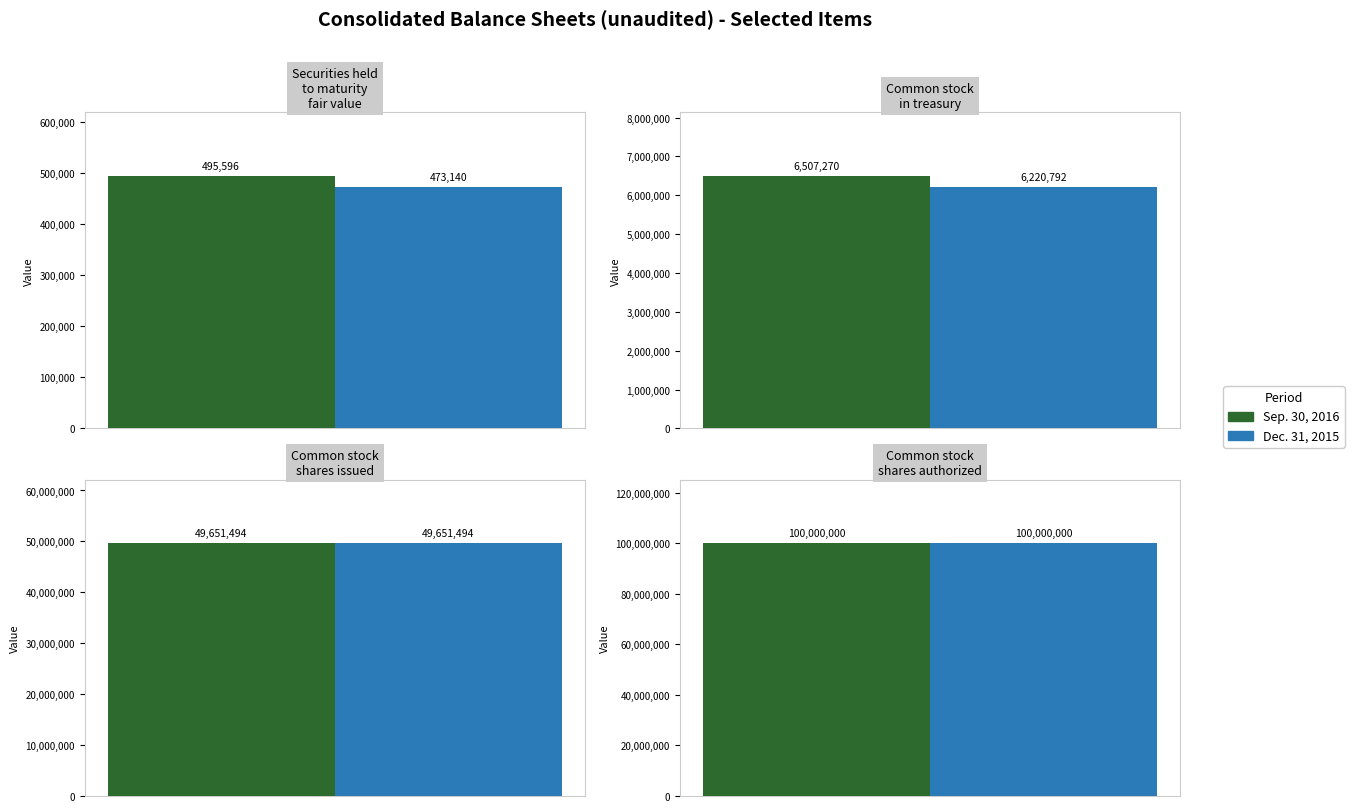

Reading left to right, transcribe all the data shown in this chart.

Sep. 30, 2016: Securities held
to maturity
fair value=495596	Common stock
in treasury=6507270	Common stock
shares issued=49651494	Common stock
shares authorized=100000000
Dec. 31, 2015: Securities held
to maturity
fair value=473140	Common stock
in treasury=6220792	Common stock
shares issued=49651494	Common stock
shares authorized=100000000